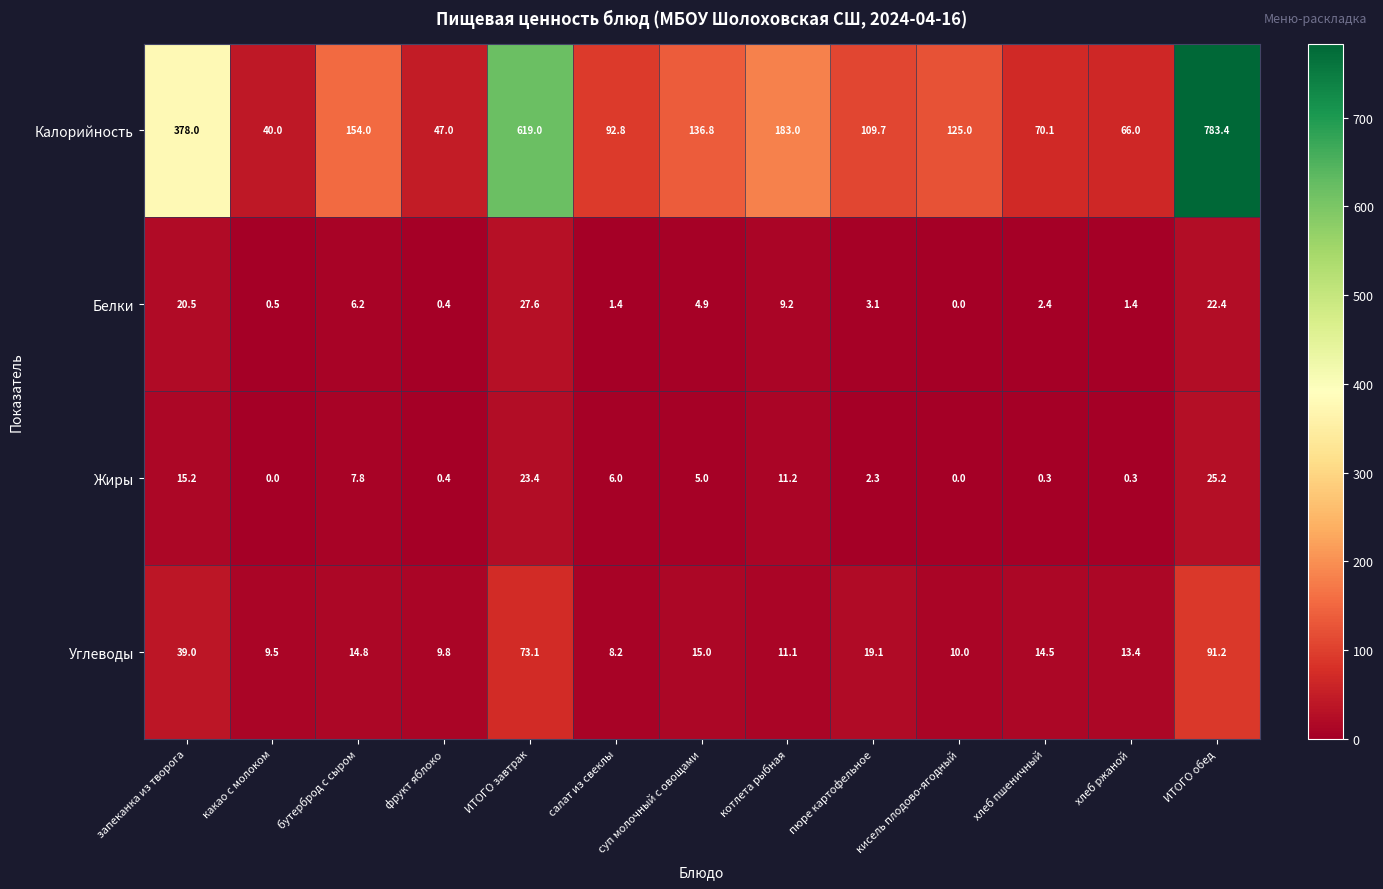

At which category is the sum across all series the highest?

ИТОГО обед